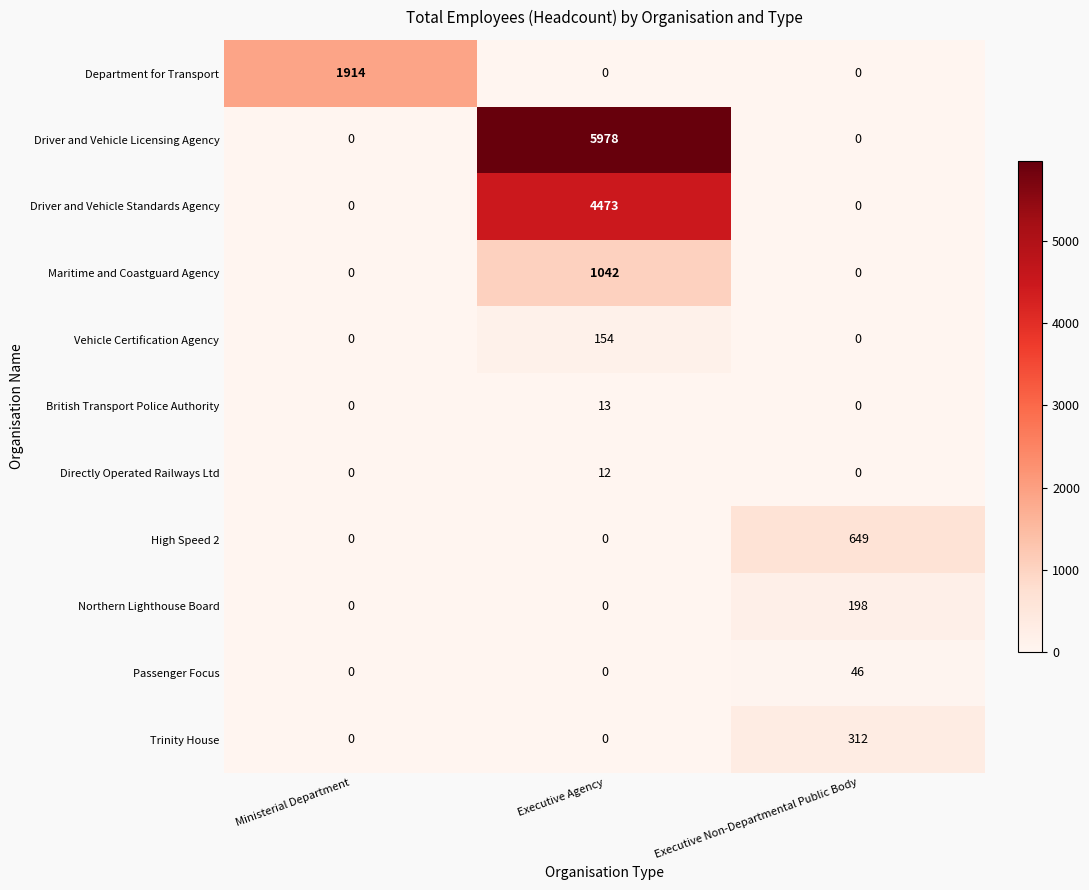

What is the difference between the maximum and second lowest values in the British Transport Police Authority series?

13